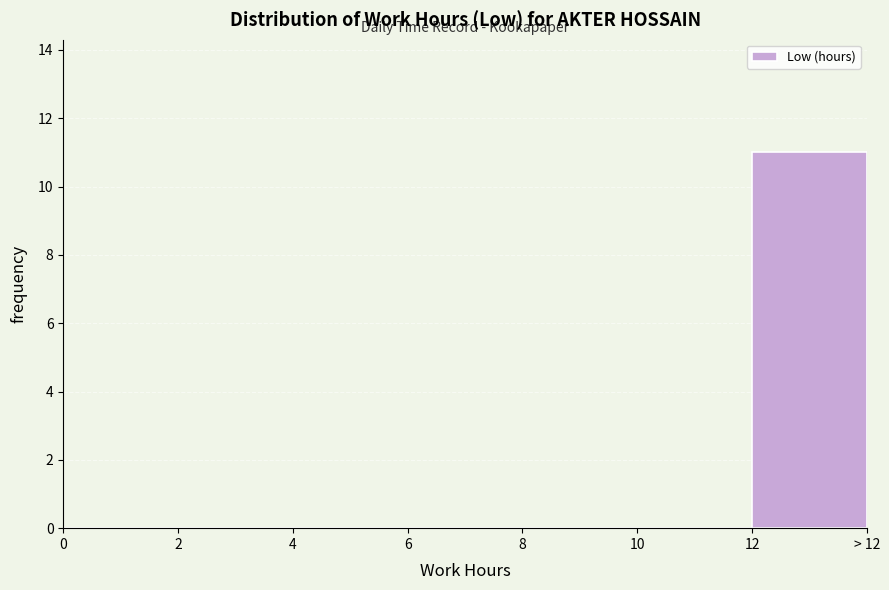

Reading left to right, transcribe all the data shown in this chart.

0=0	2=0	4=0	6=0	8=0	10=0	12=11